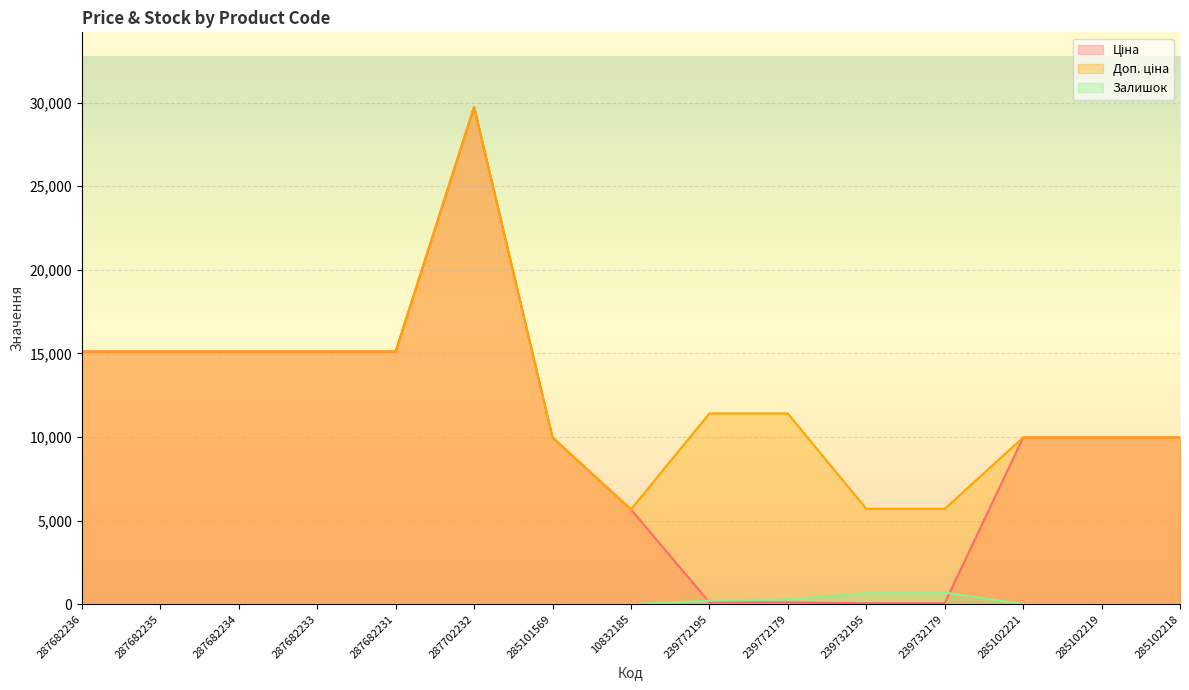

What is the total value across all series at 239732195?

6427.1